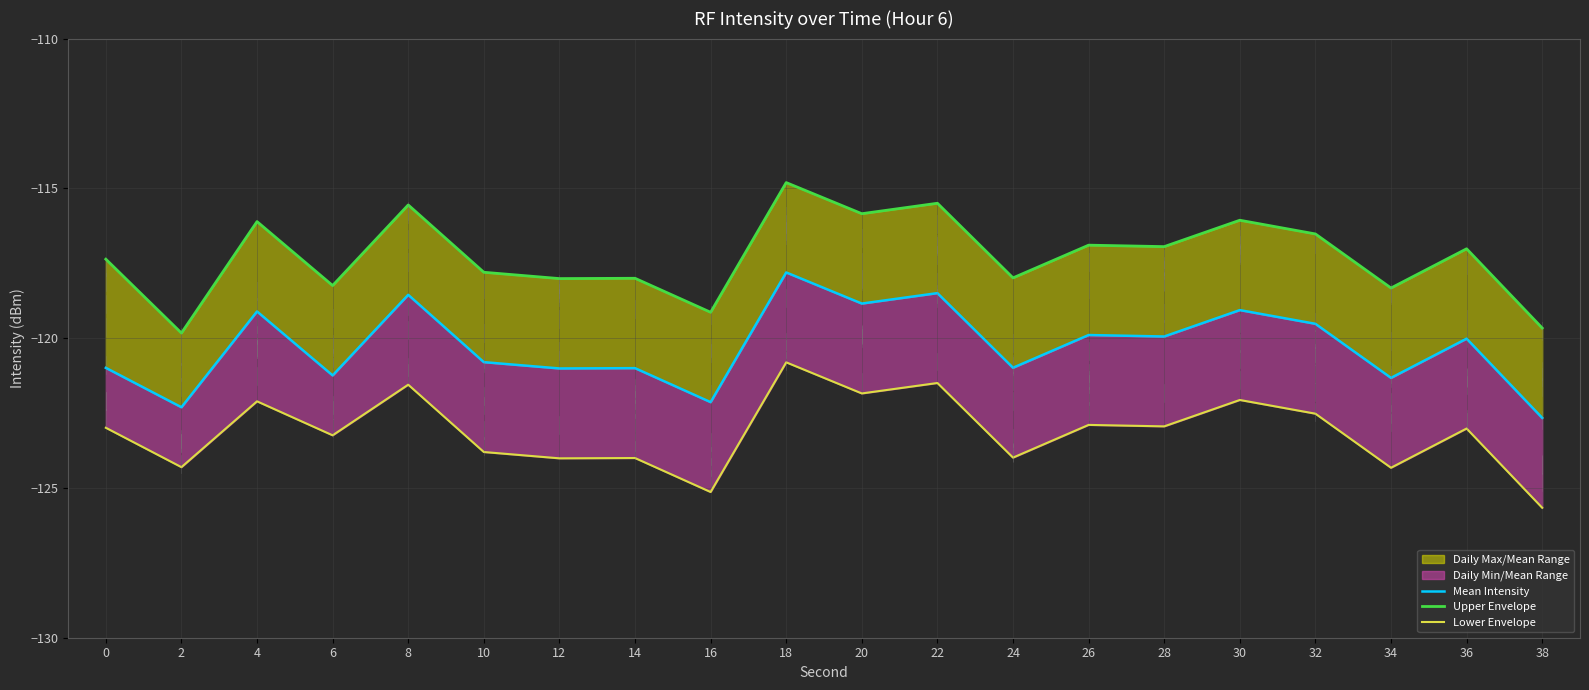

True or false: Upper Envelope and Mean Intensity cross at least once.

False